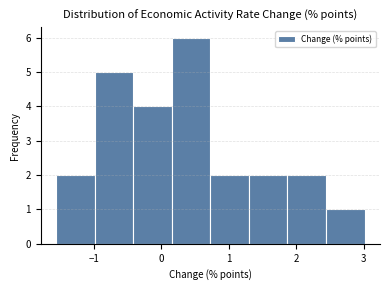

What is the height of the bar covering 0.7 to 1.3 on the x-axis? Neither the bar edges nor the heights are printed on the chart, so give them approximately, as read against the axes.

2